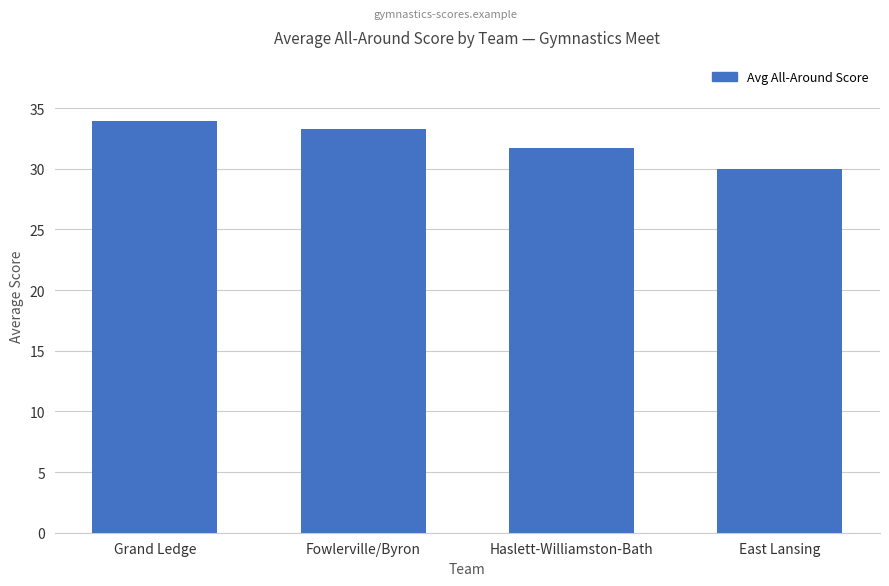

What is the difference between the second highest and second lowest values?

1.6